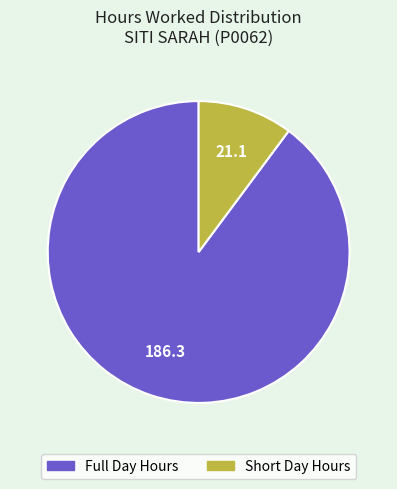

Is there any slice that represents more than half of the pie?

Yes